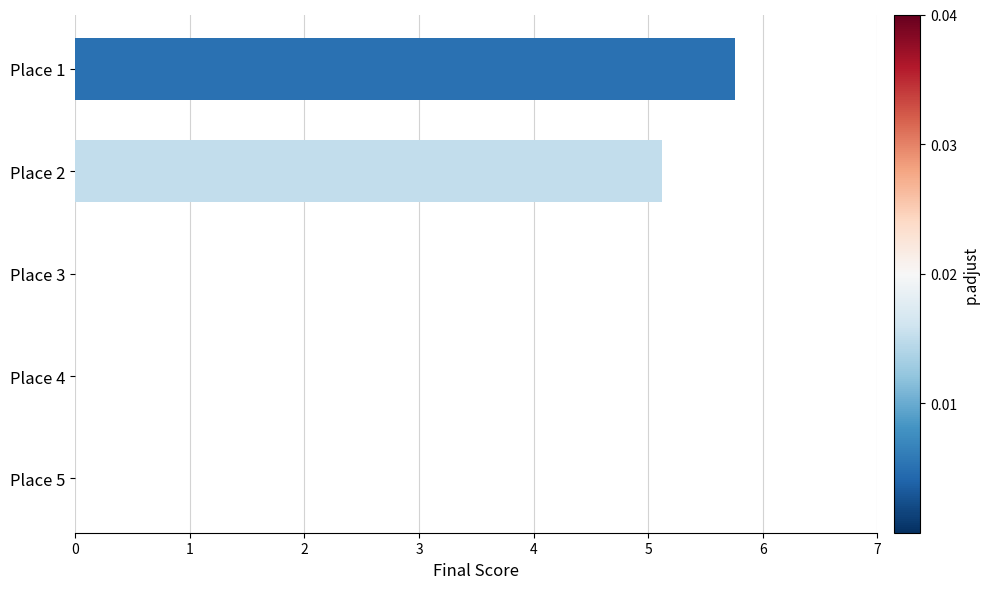

What is the average value?

2.2